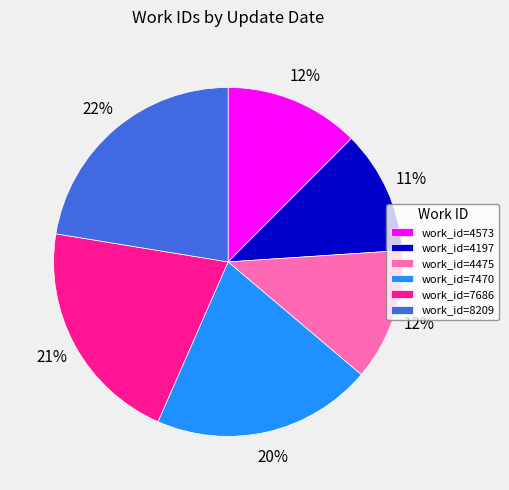

To the nearest percent, what is the difference between the largest and smallest slice percentages?

11%